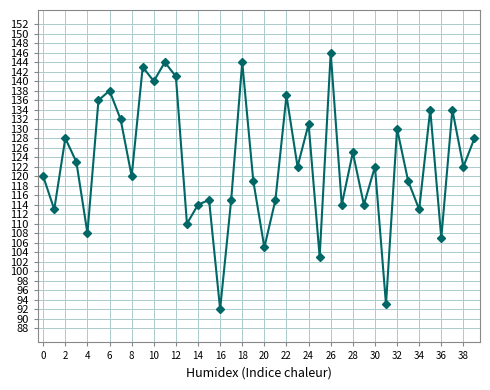

True or false: the data has more than 2 interior local peaks.

True